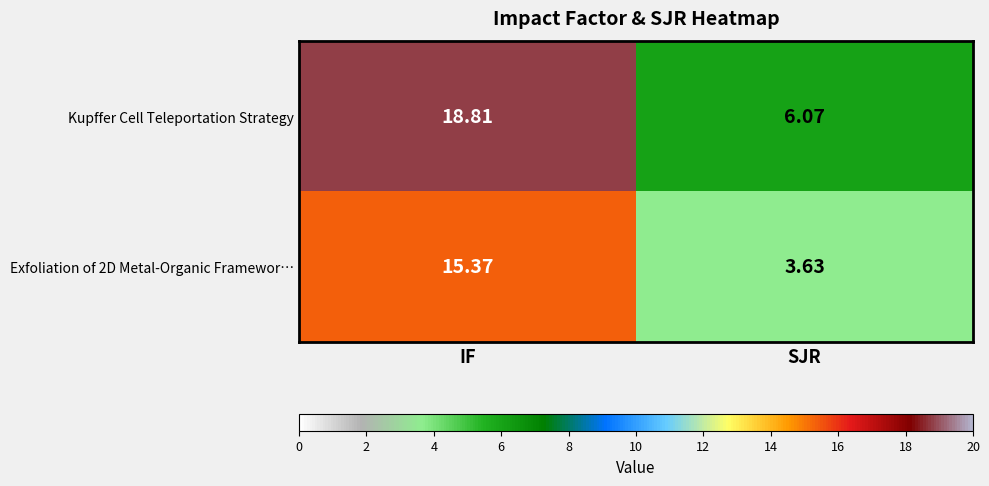

Rank the series by their maximum value, from highest to lowest.

Kupffer Cell Teleportation Strategy, Exfoliation of 2D Metal-Organic Framewor…